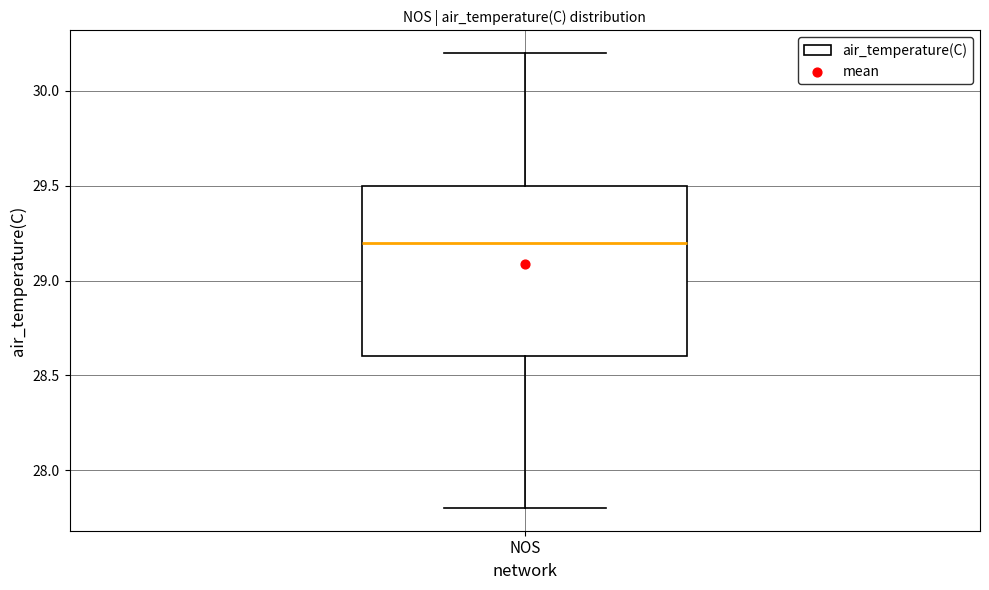

Transcribe this box plot: give where the median line is, the range the box spans, and where the two whiskers end, as read against the y-axis. The values are not printed on the chart, so give them approximately, as read against the axis.

median 29.2, box 28.6 to 29.5, whiskers 27.8 to 30.2